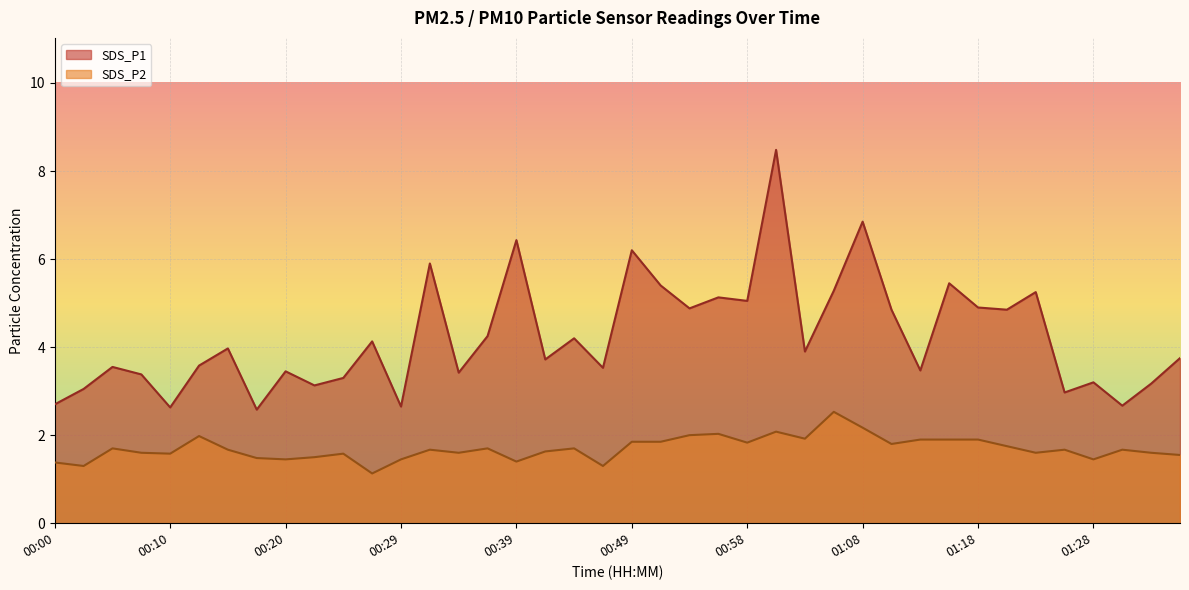

What is the label of the 34th point from the left?

01:20